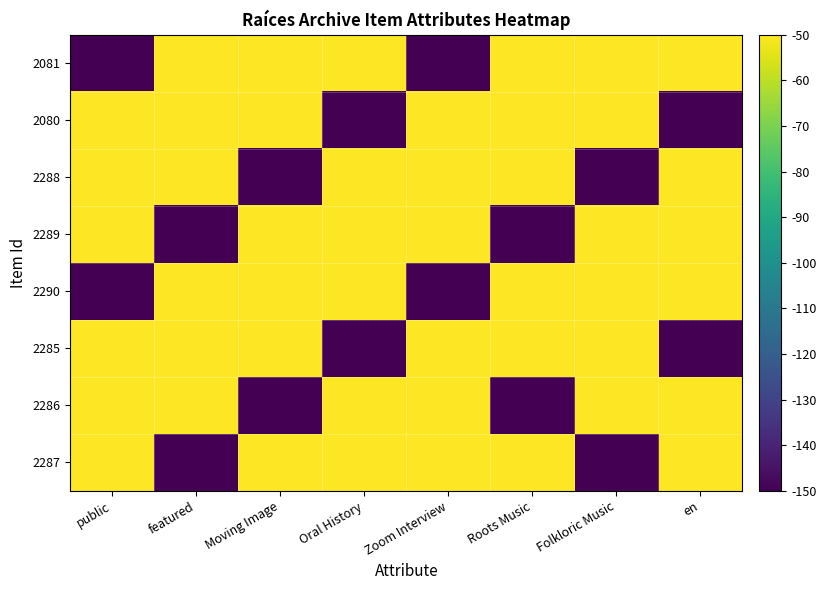

At which category does the chart reach its minimum across all series?

featured